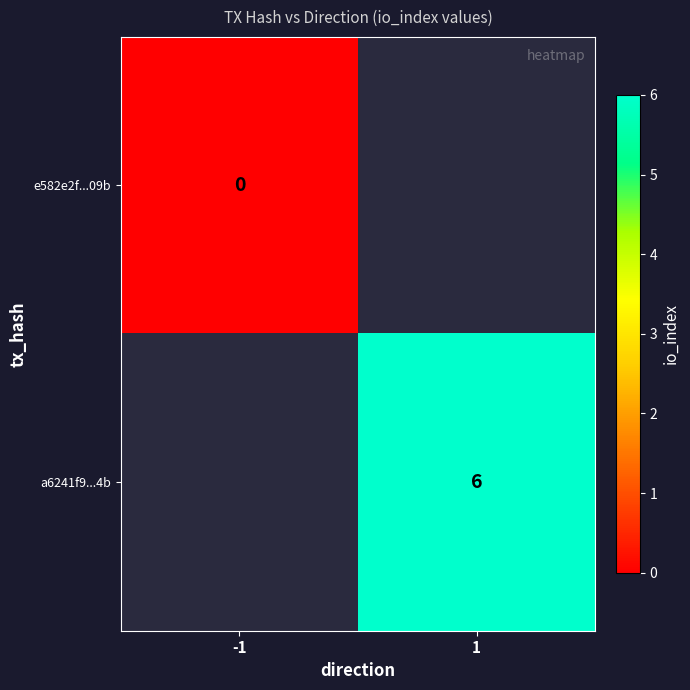

At how many categories does at least one series exceed 1?

1